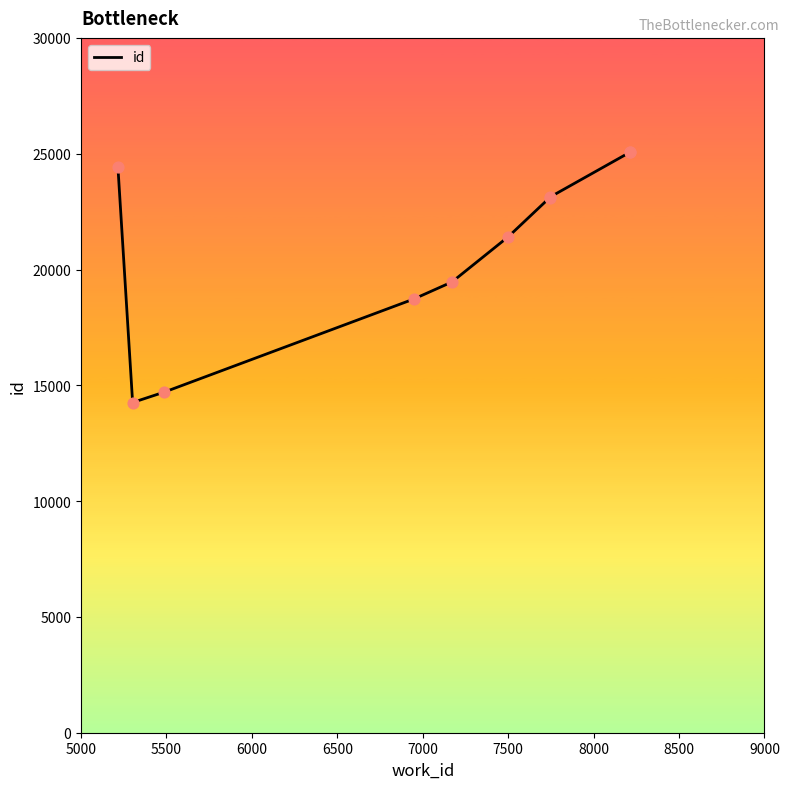

Approximately how many times larger is the value at 7500 compared to 6500?

1.1